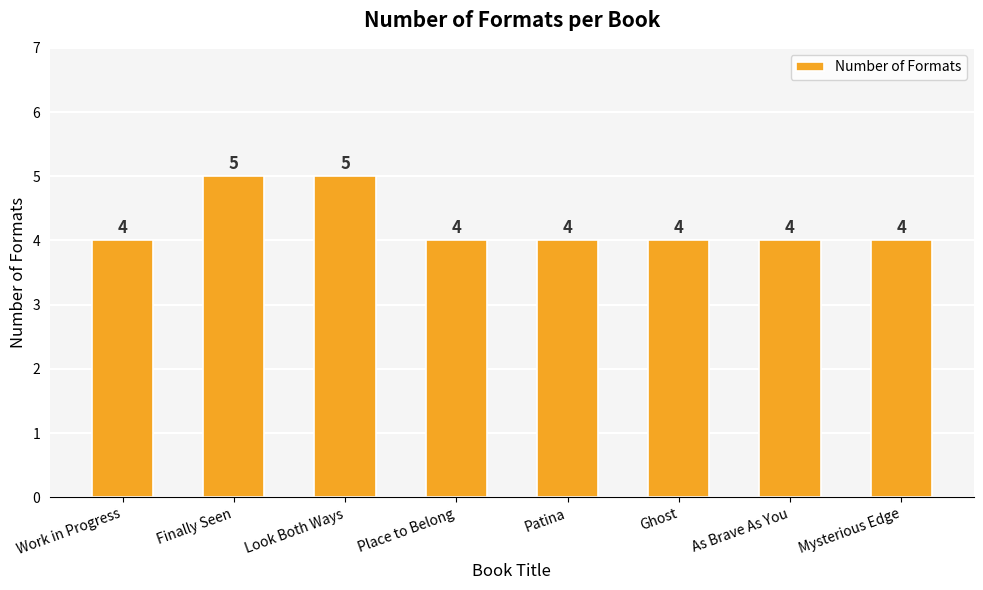

Between Work in Progress and Look Both Ways, which is larger?

Look Both Ways